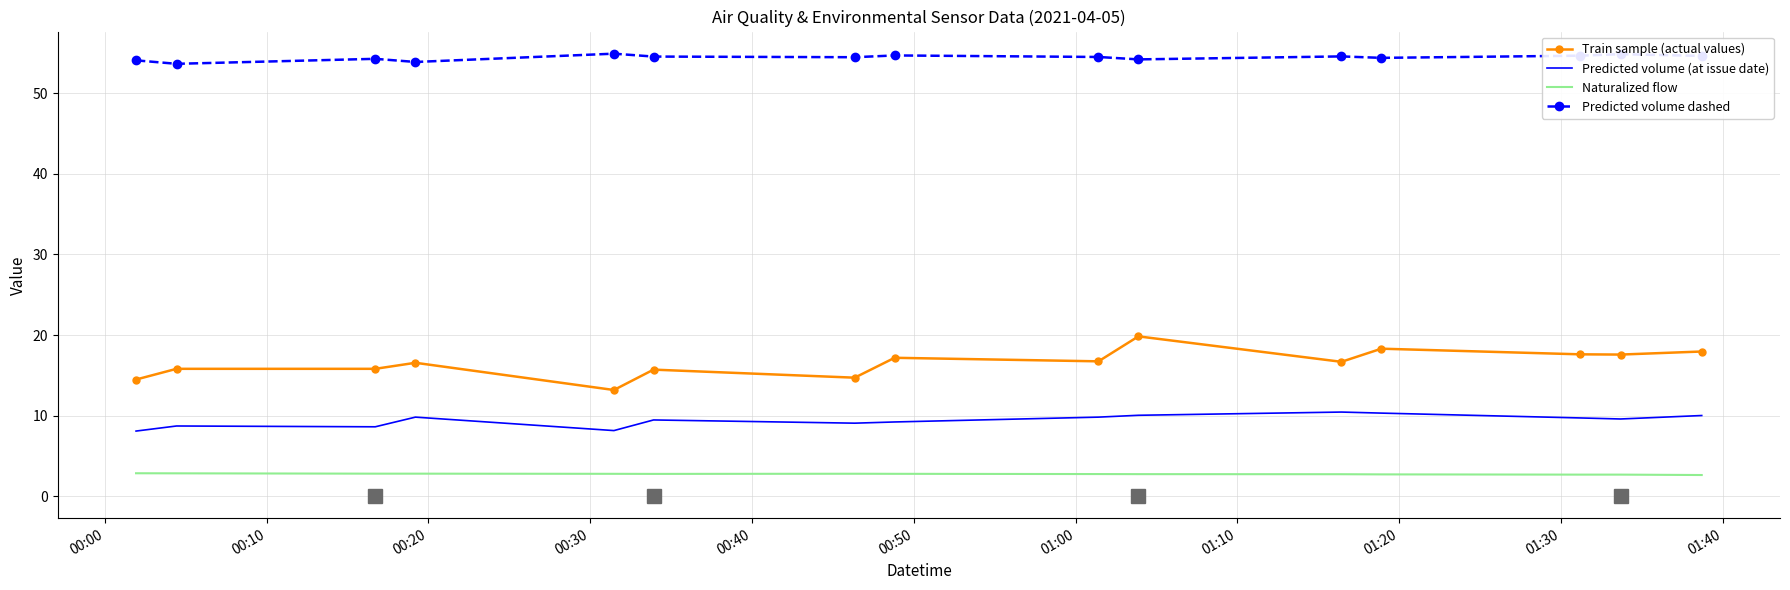

Which series has the widest spread of values?

Train sample (actual values)